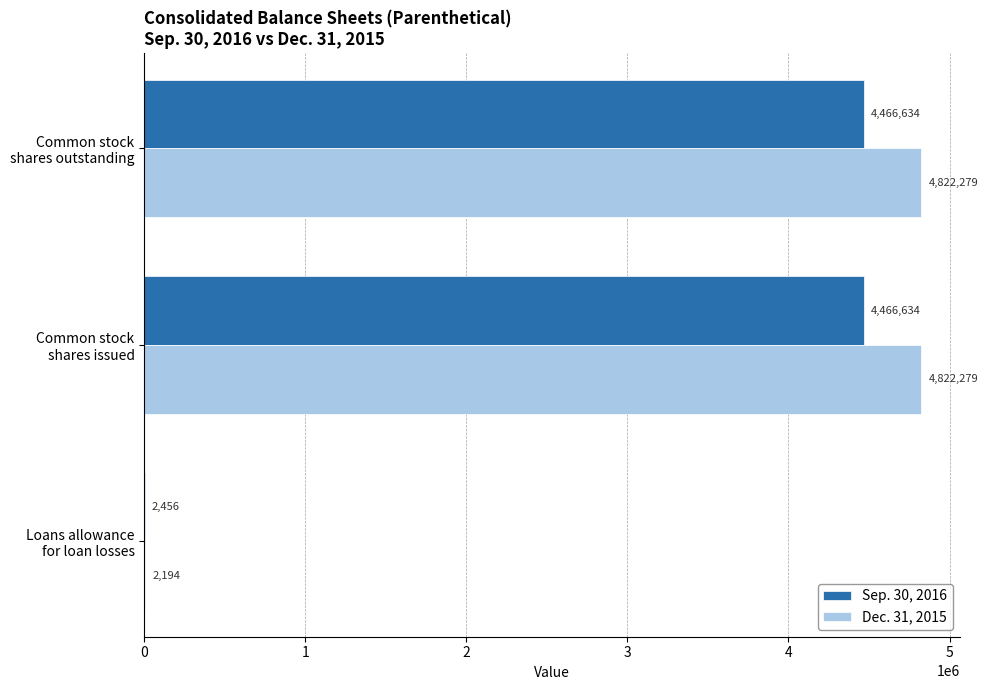

What is the sum of all Sep. 30, 2016 values?

8935724